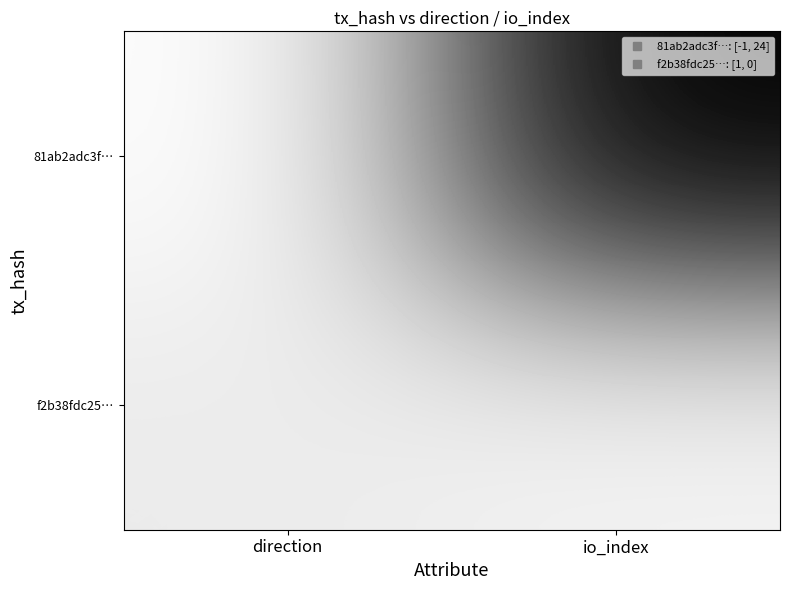

Rank the series by their average value, from lowest to highest.

f2b38fdc25…, 81ab2adc3f…